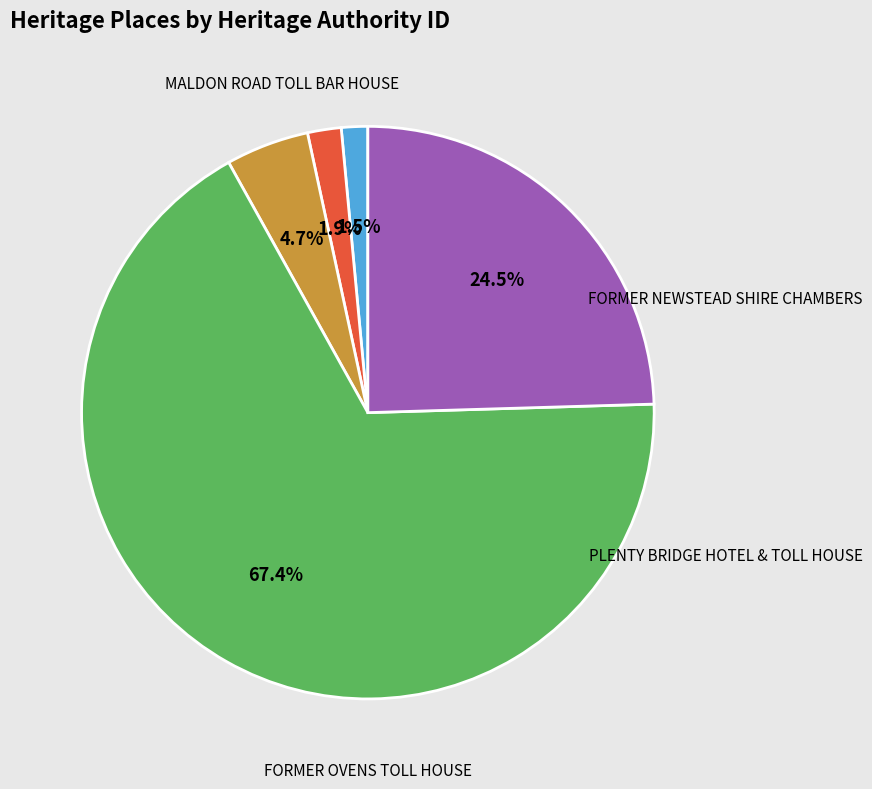

True or false: FORMER NEWSTEAD SHIRE CHAMBERS accounts for 13% of the total.

False